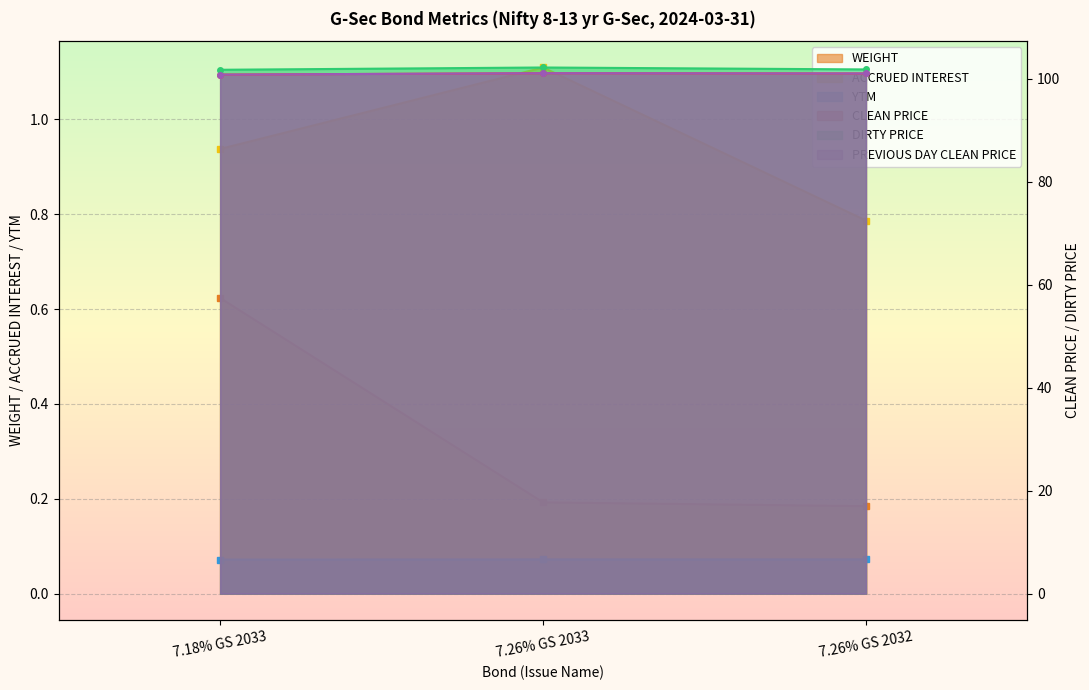

At how many categories does at least one series exceed 98?

3